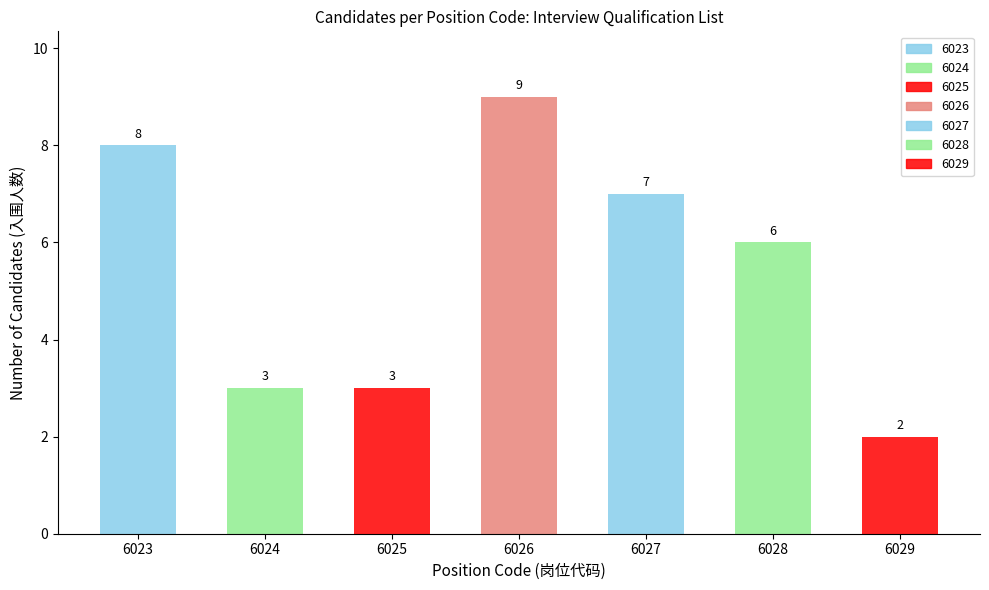

Reading right to left, what are all the values shown in this chart?

6029=2	6028=6	6027=7	6026=9	6025=3	6024=3	6023=8